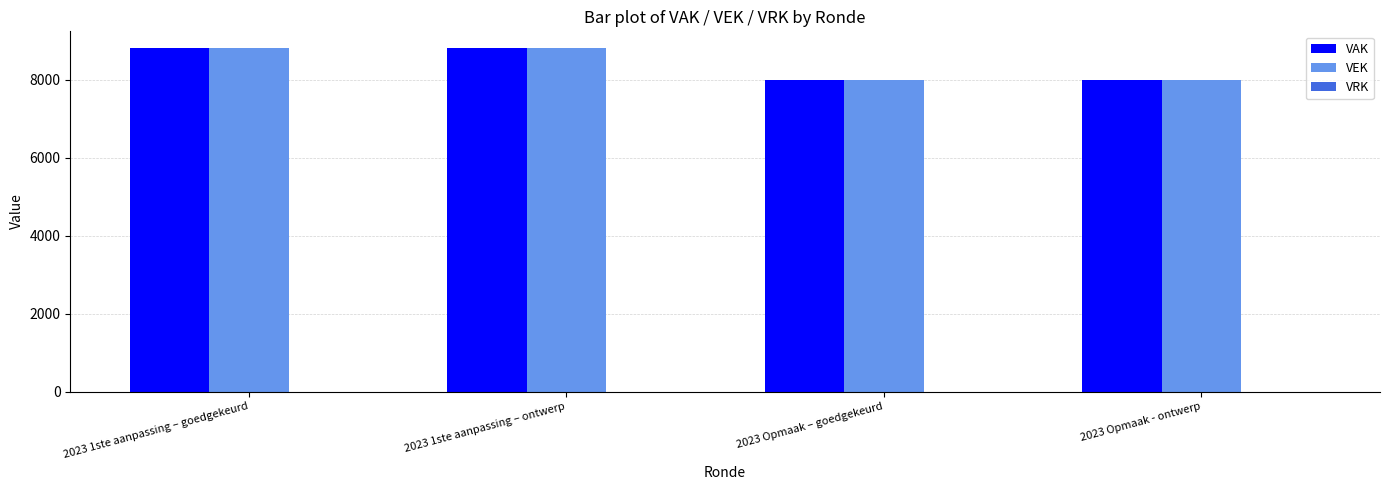

What is the sum of all VAK values?

33600